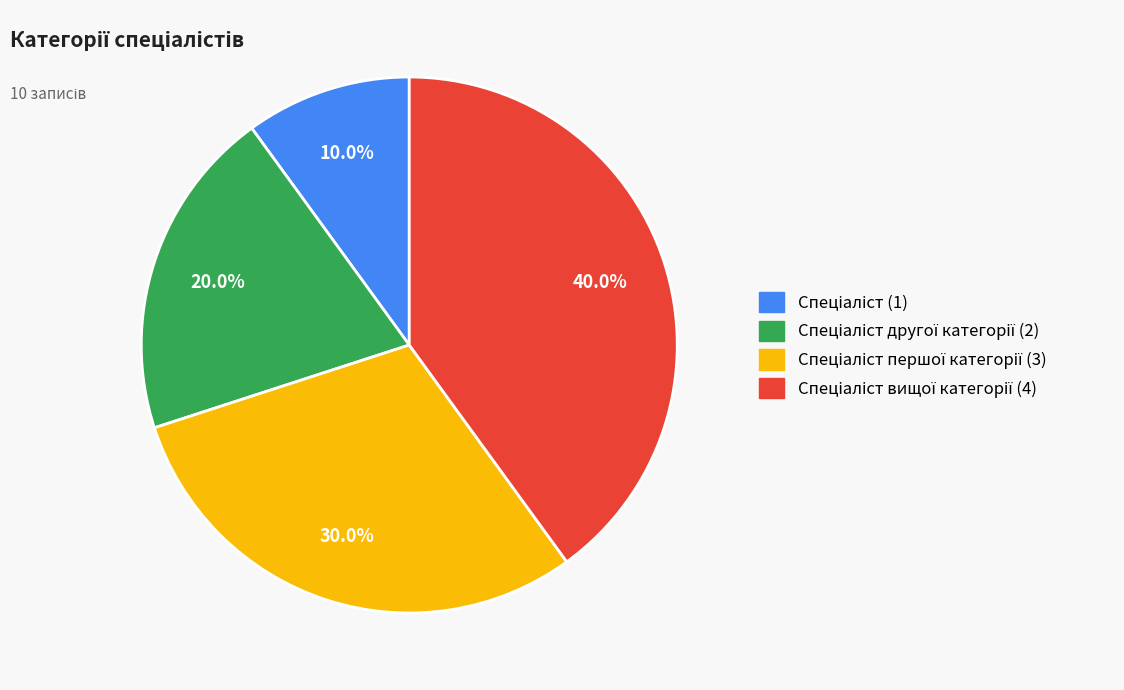

To the nearest percent, what is the average slice percentage?

25%